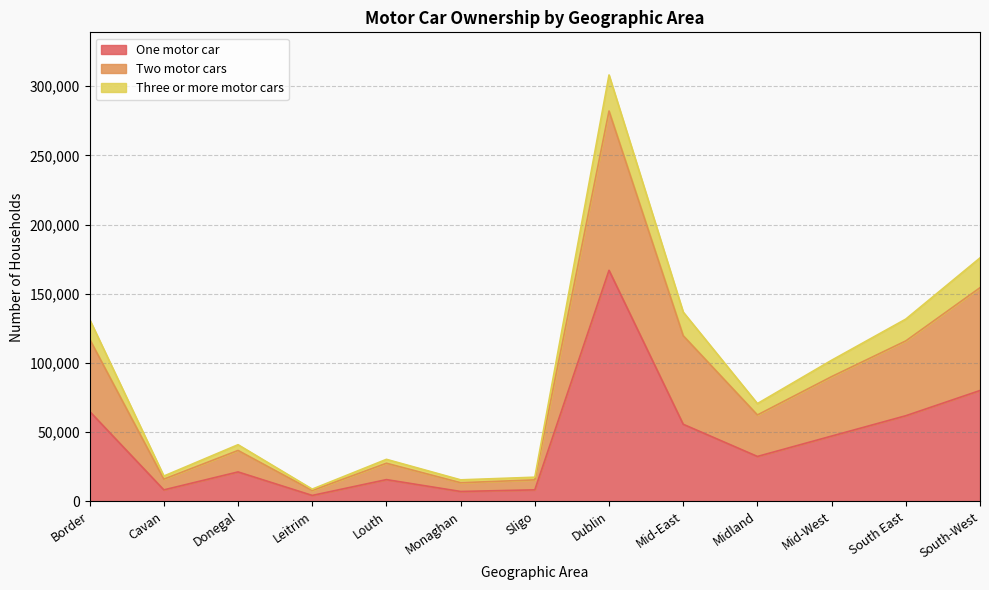

What position from the left is Sligo?

7